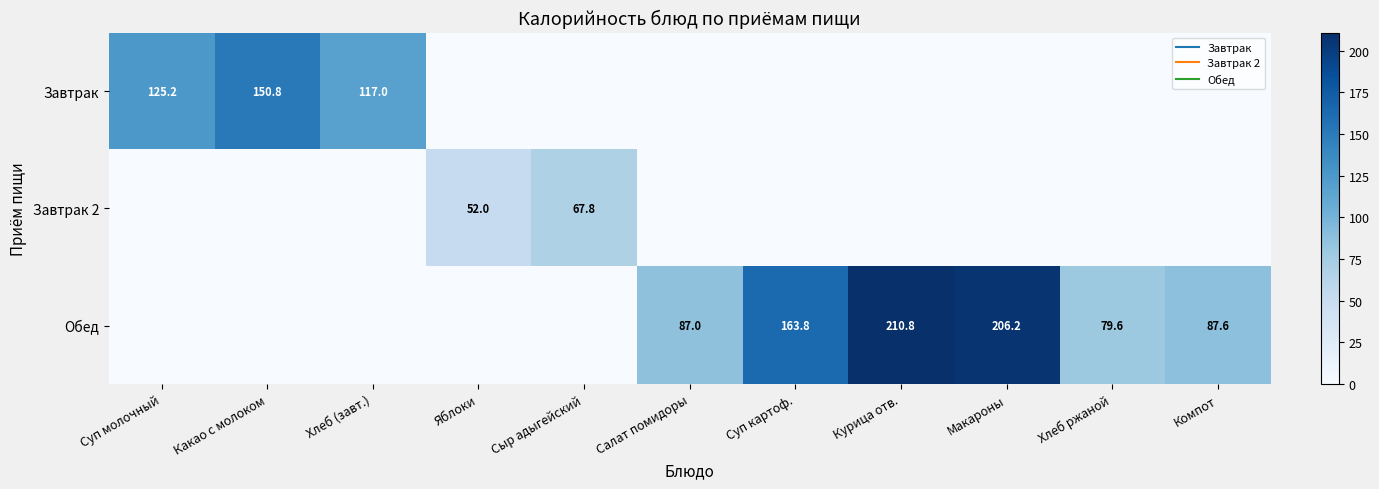

How many distinct data groups are displayed?

3